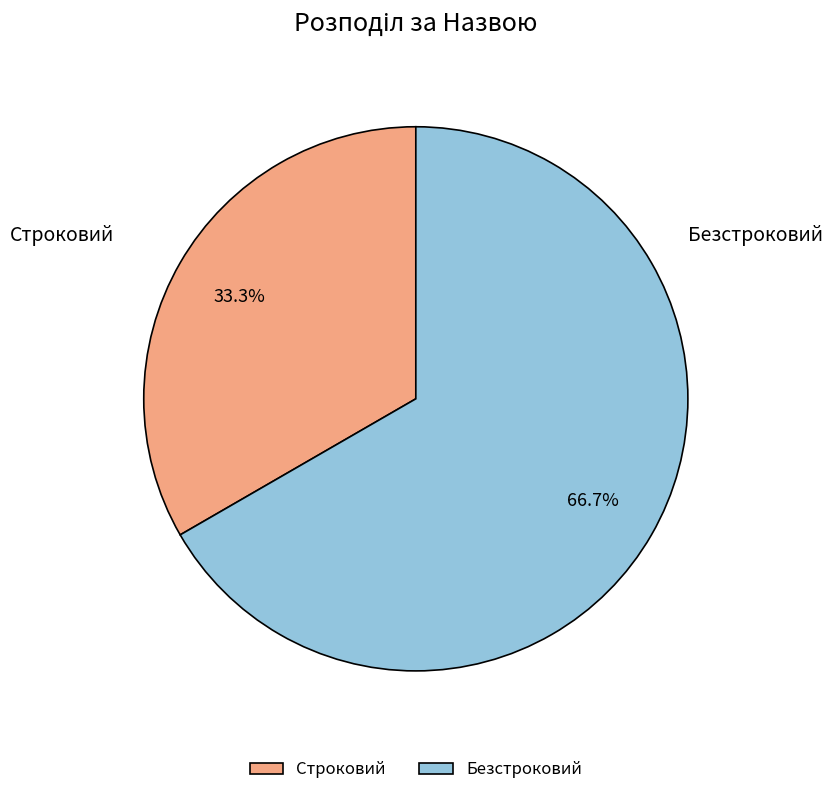

To the nearest percent, what percentage of the pie is Строковий?

33%